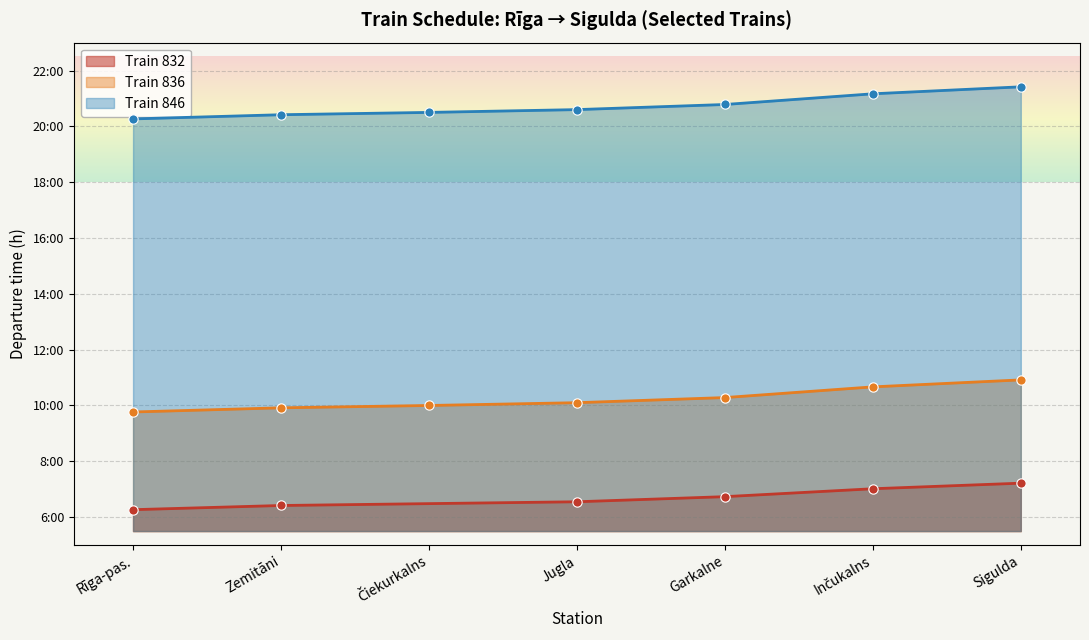

At which category is the sum across all series the highest?

Sigulda